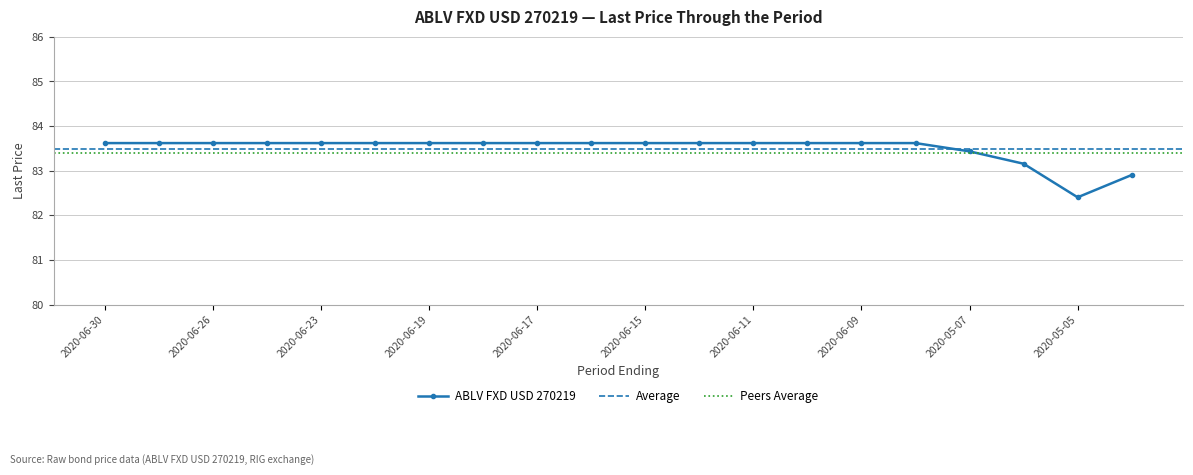

Where is the first local minimum?

2020-05-05